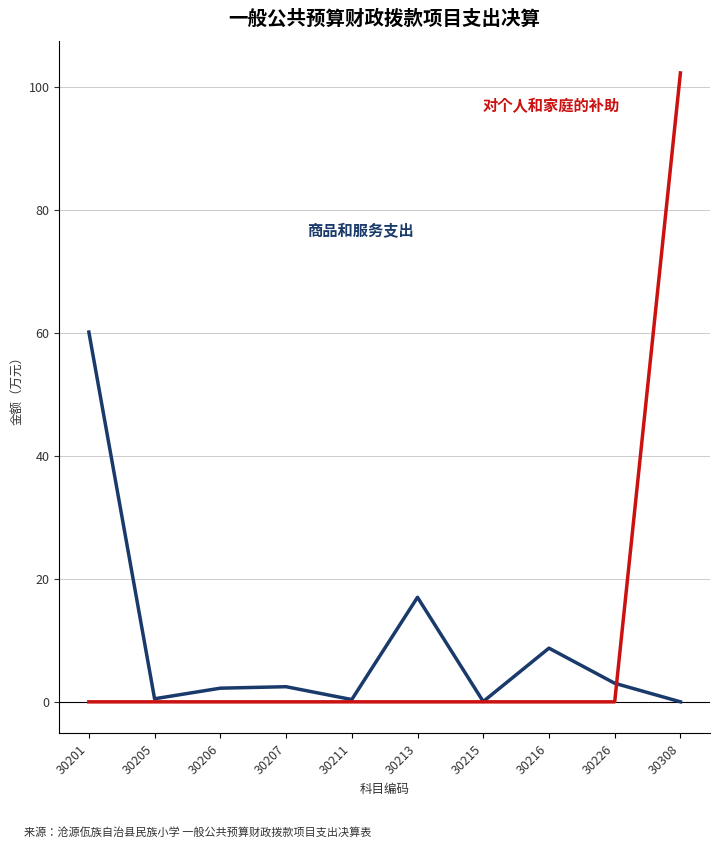

What is the spread (max minus min) of values at 30201?

60.1